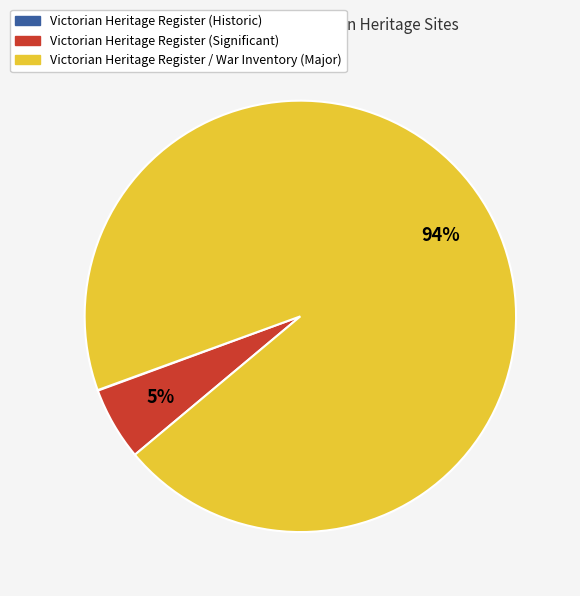

Is there any slice that represents more than half of the pie?

Yes